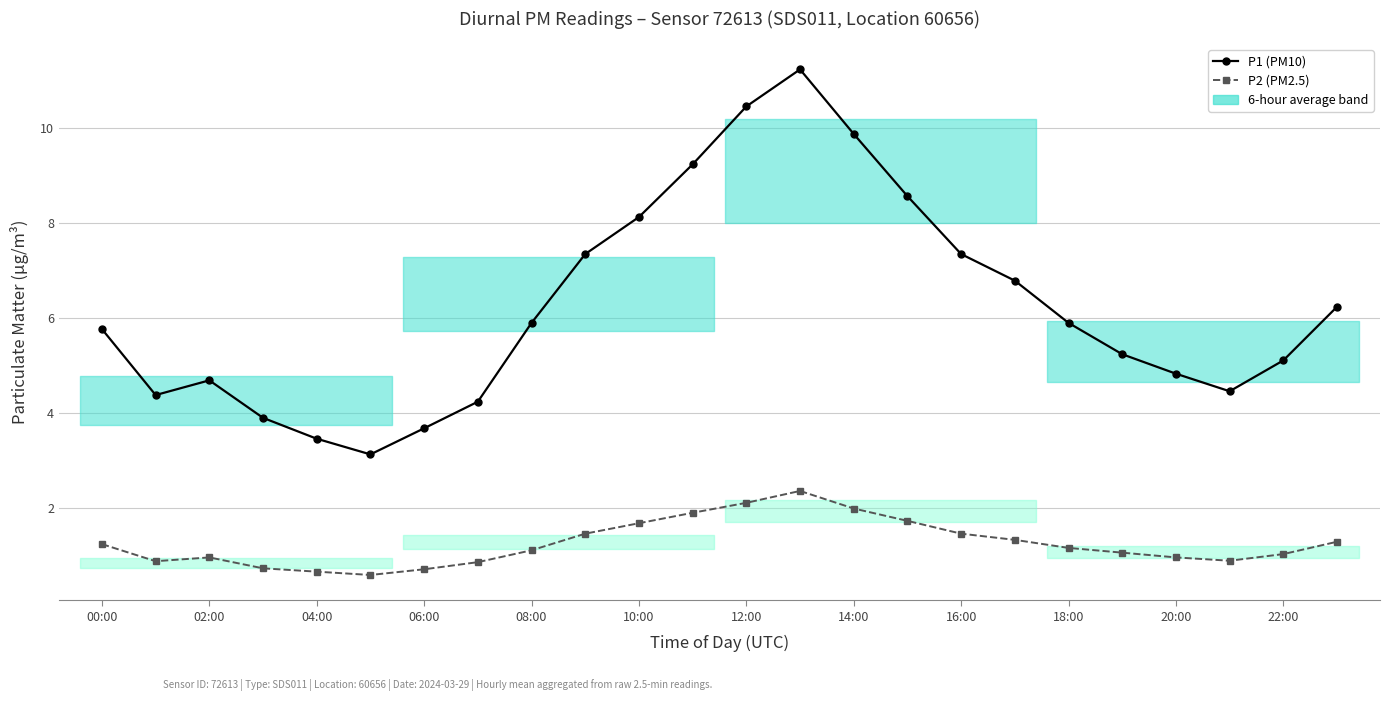

True or false: P2 (PM2.5) and P1 (PM10) cross at least once.

False